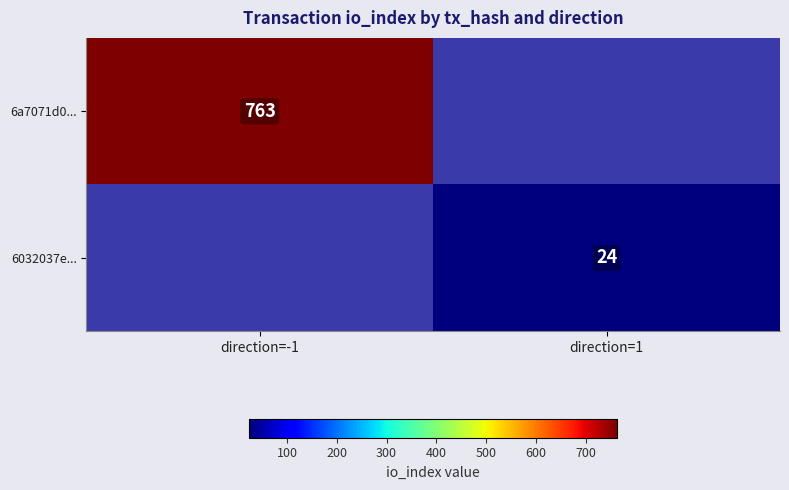

The value of 6032037e... at direction=1 is 42. True or false?

False